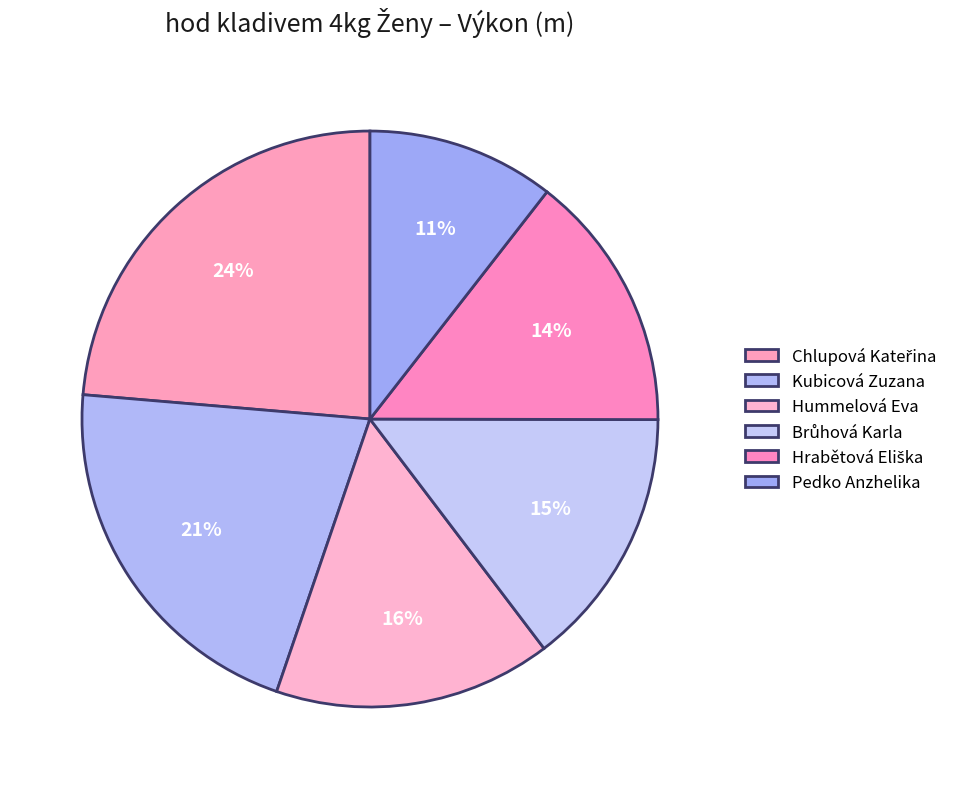

The Hummelová Eva slice represents 6% of the pie. True or false?

False